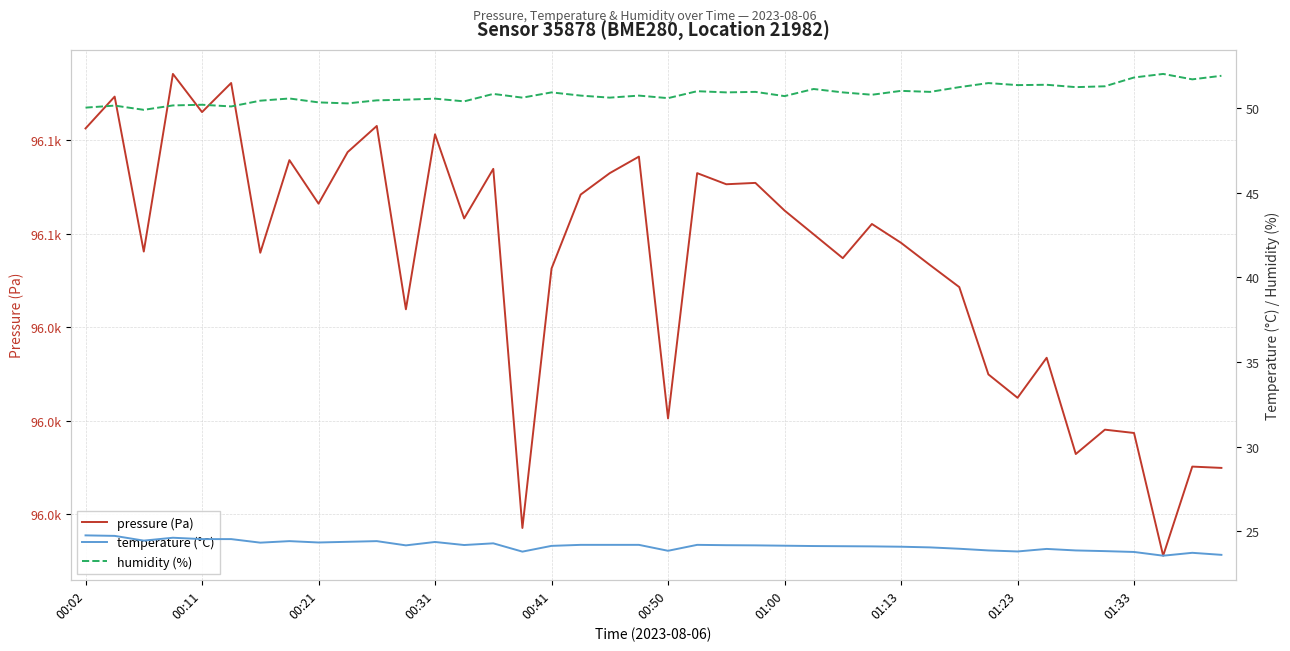

In pressure (Pa), how many points are higher than both neighbors (excluding endpoints)?

14